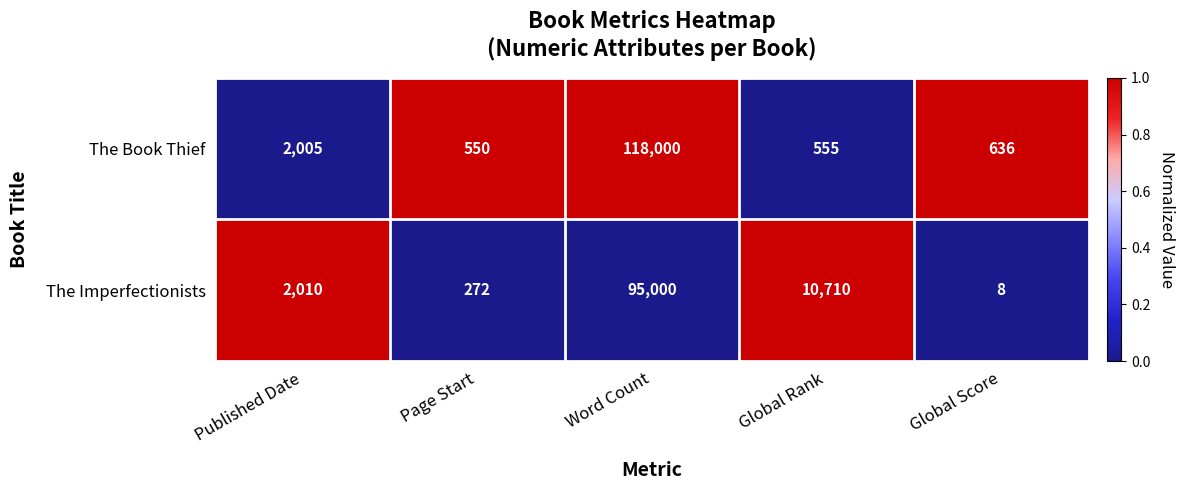

What is the approximate value of The Book Thief at Word Count, to the nearest 50?

118000